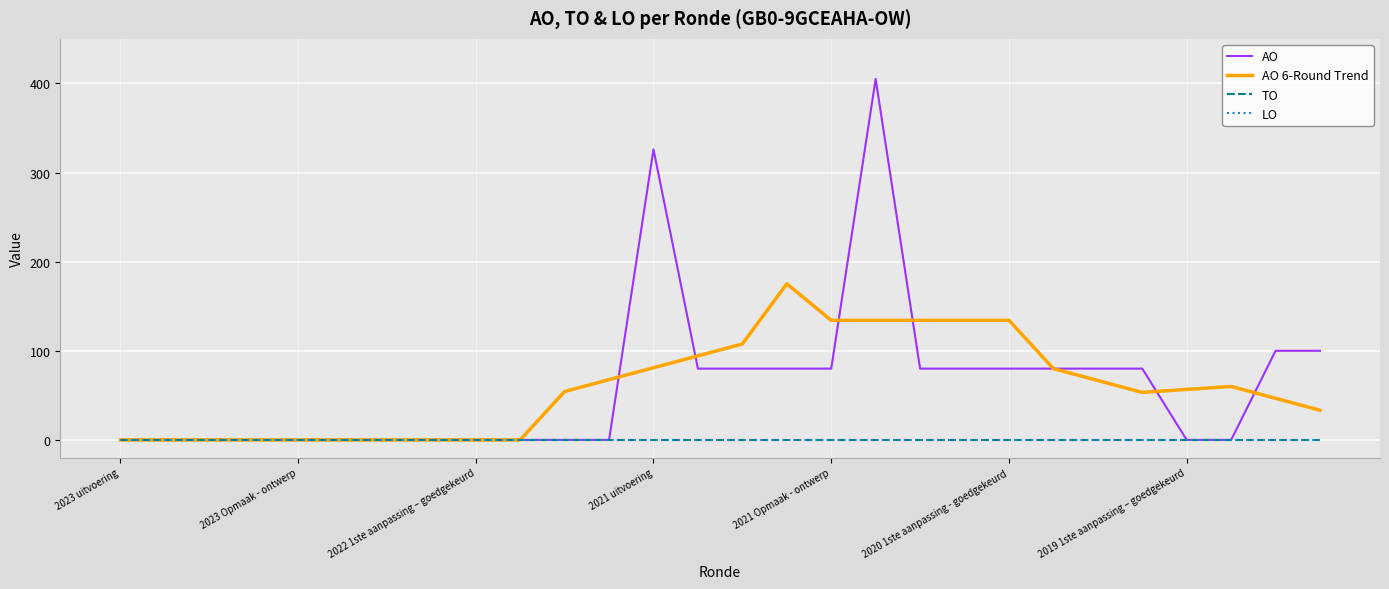

Is this an area chart (filled region under the line)?

No